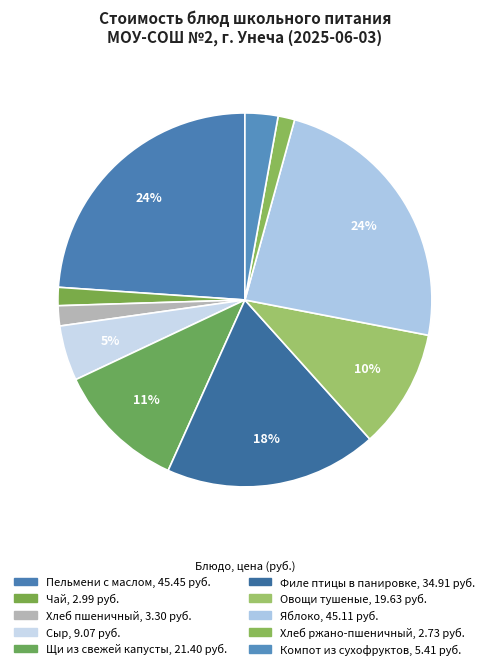

Count the number of slices in the pie.

10